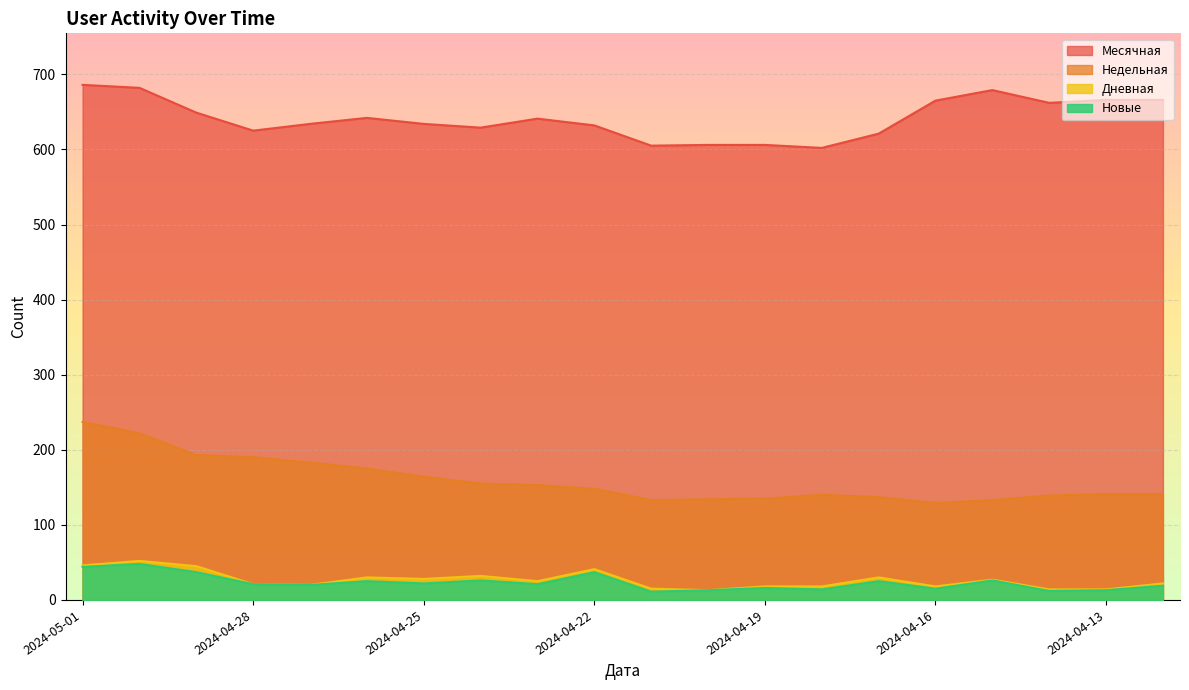

The Недельная series shows 133 at 2024-04-15. True or false?

True